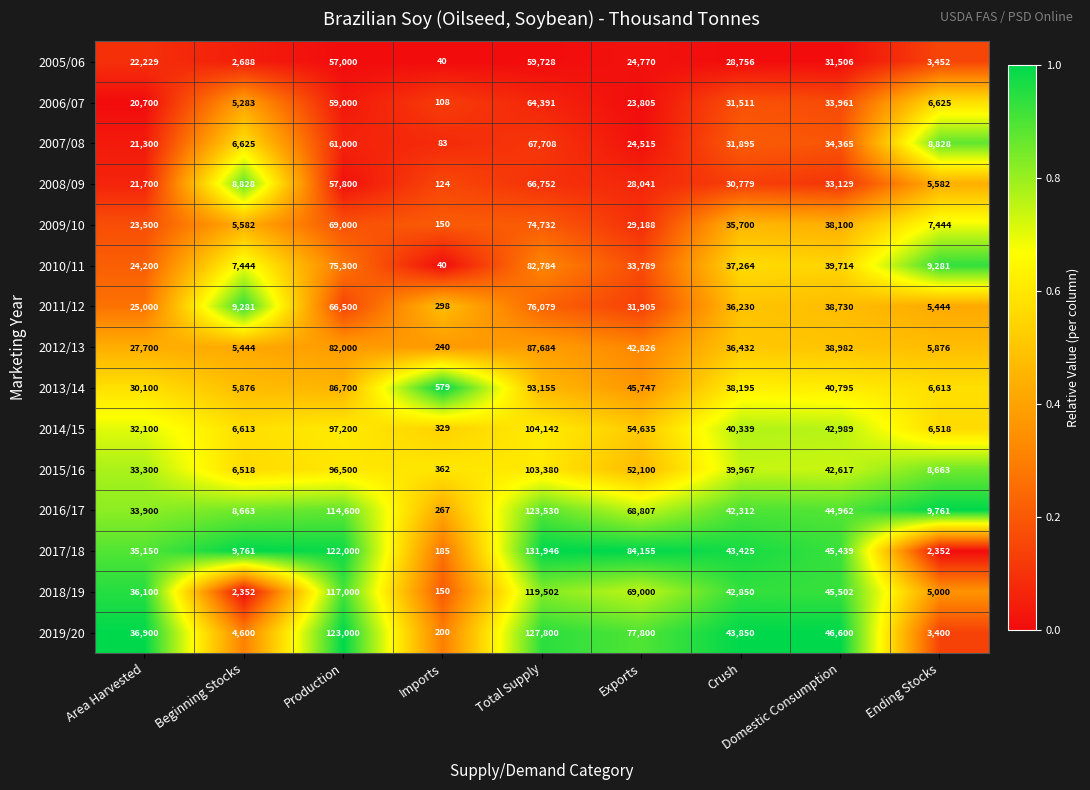

What is the sum of the 2013/14 values at Crush and Imports?

38774